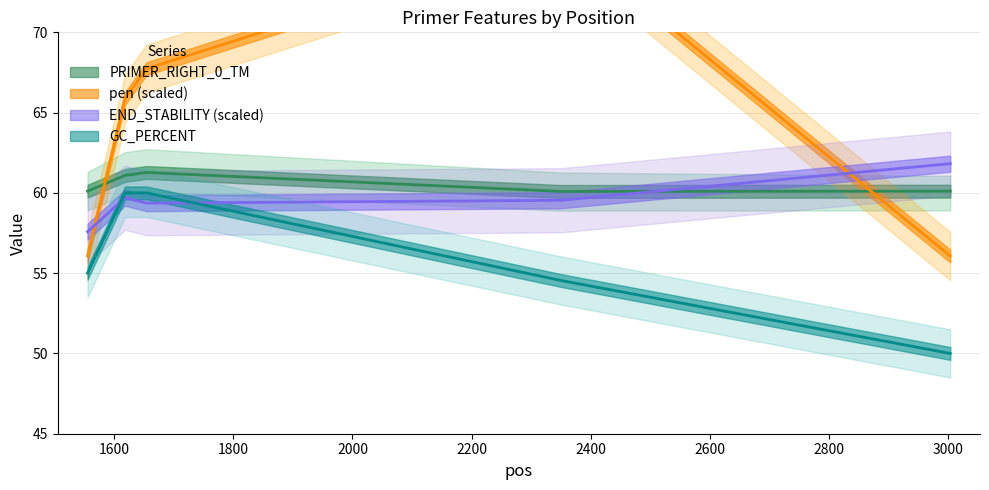

Is the value of PRIMER_RIGHT_0_TM at 1618 greater than the value of PRIMER_RIGHT_0_END_STABILITY at 1555?

Yes